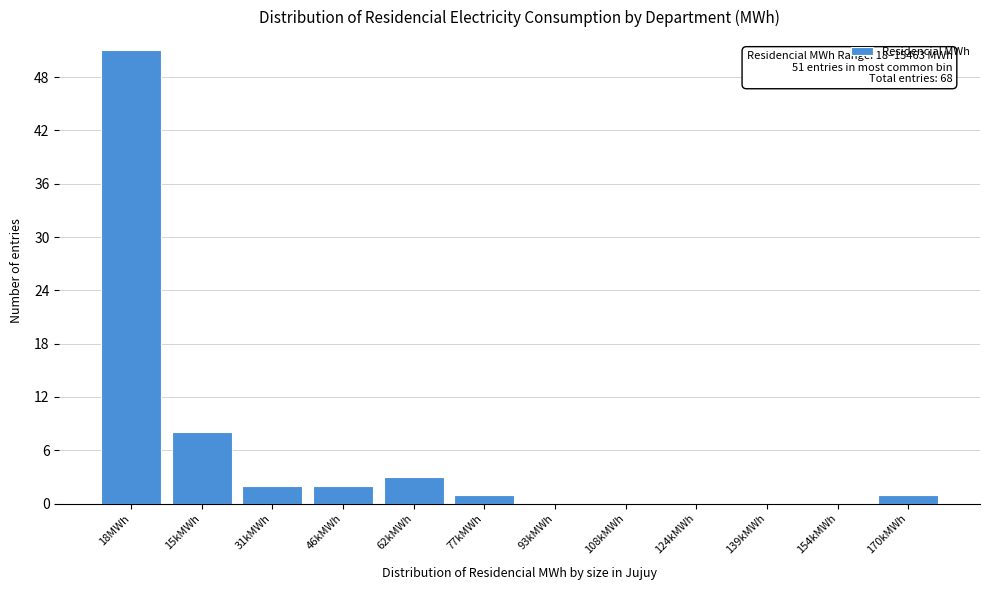

Reading left to right, list all the values displayed in this chart.

18MWh=51	15kMWh=8	31kMWh=2	46kMWh=2	62kMWh=3	77kMWh=1	93kMWh=0	108kMWh=0	124kMWh=0	139kMWh=0	154kMWh=0	170kMWh=1